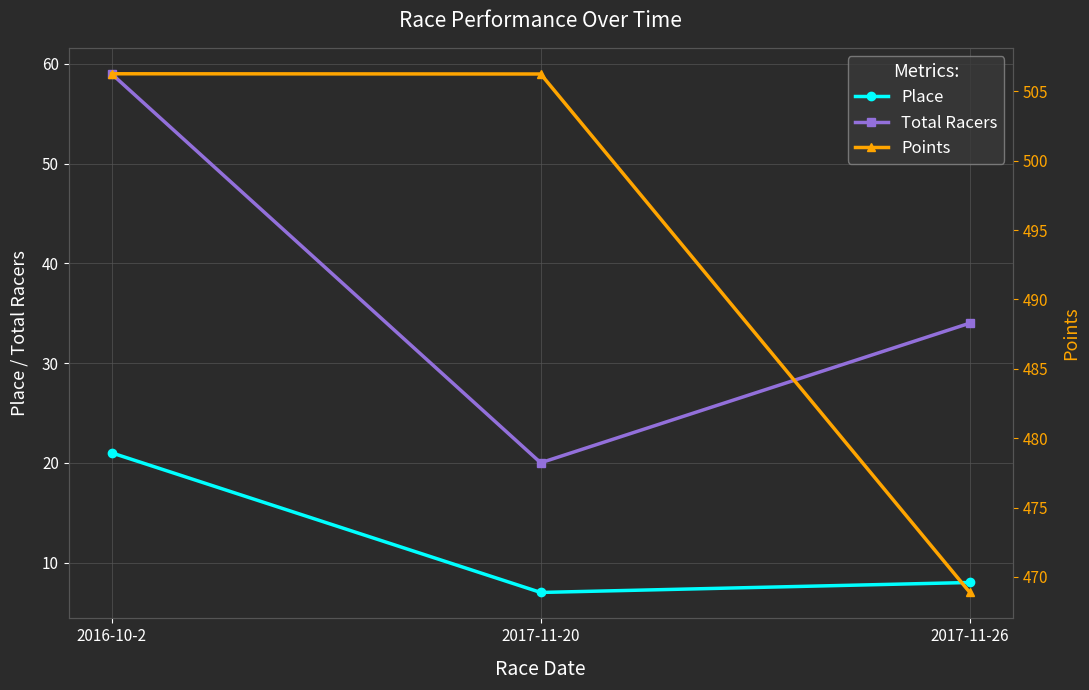

How many Total Racers values are between 20 and 59?

3